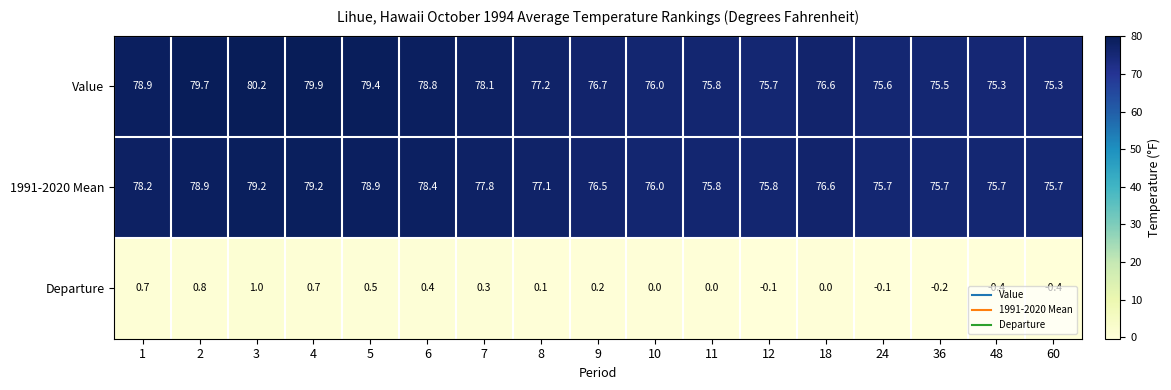

Between 3 and 11, which series saw the biggest shift?

Value